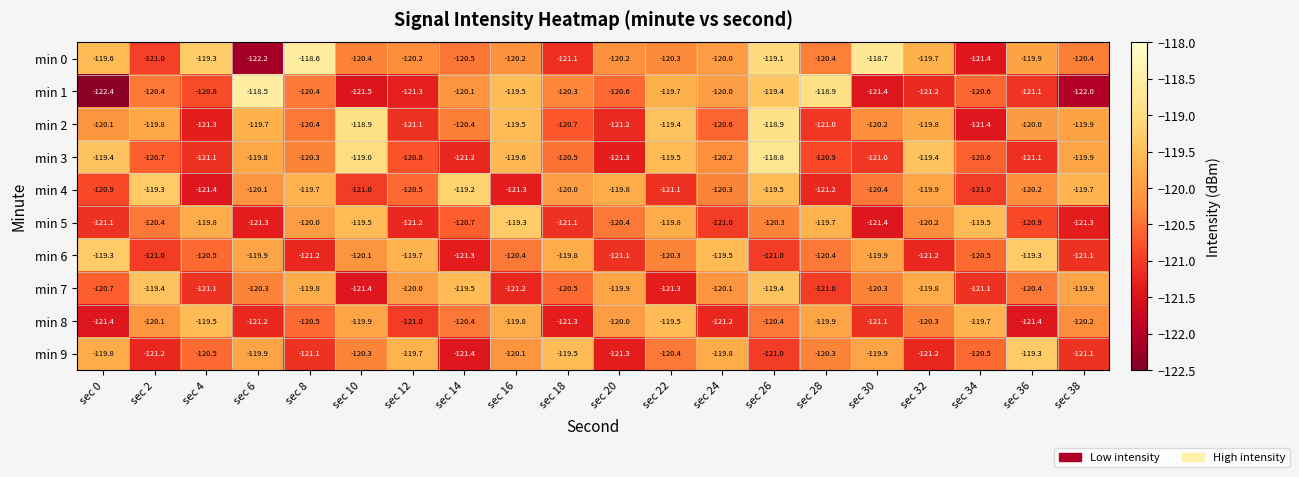

At which category does the chart reach its minimum across all series?

sec 0